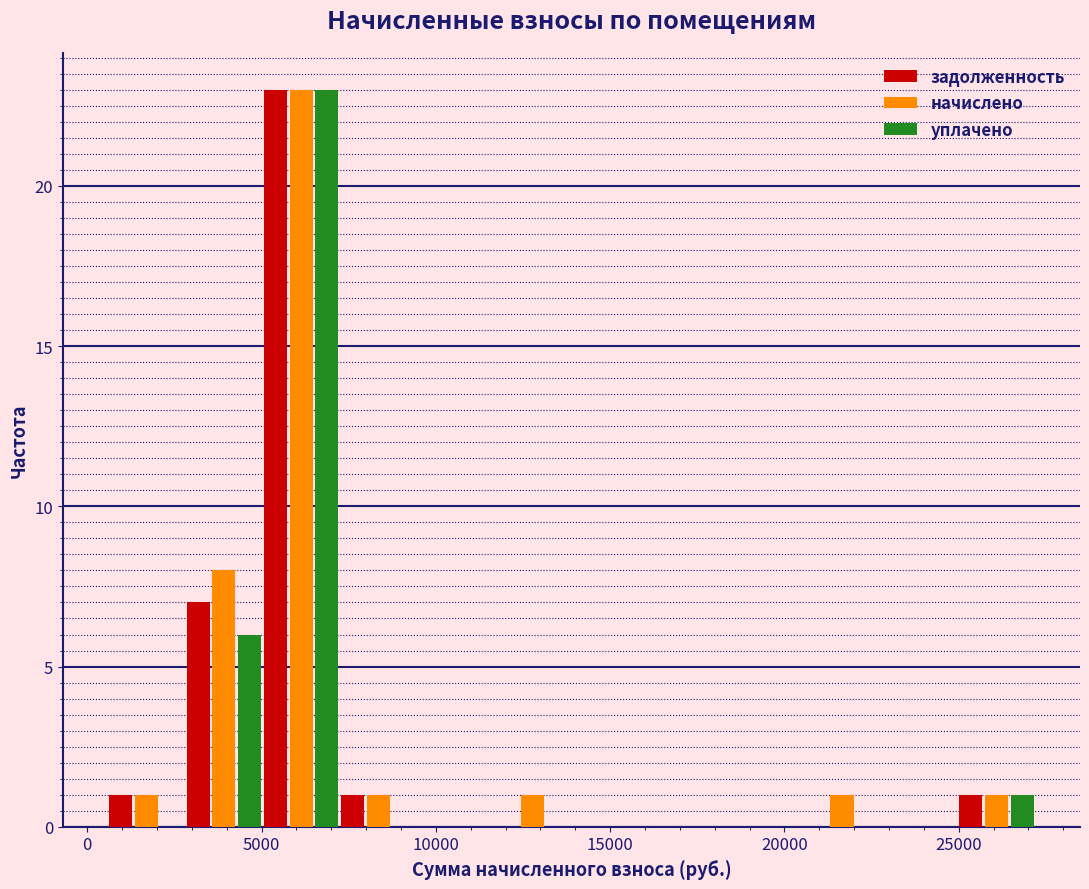

Reading left to right, list every range on the x-axis with the height of the bar of each series over it. Neither the bar edges nor the heights are printed on the chart, so give them approximately, as read against the axes.

500 to 3000: задолженность=1	начислено=1	уплачено=0
3000 to 5000: задолженность=7	начислено=8	уплачено=6
5000 to 7000: задолженность=23	начислено=23	уплачено=23
7000 to 9500: задолженность=1	начислено=1	уплачено=0
9500 to 11500: задолженность=0	начислено=0	уплачено=0
11500 to 14000: задолженность=0	начислено=1	уплачено=0
14000 to 16000: задолженность=0	начислено=0	уплачено=0
16000 to 18500: задолженность=0	начислено=0	уплачено=0
18500 to 20500: задолженность=0	начислено=0	уплачено=0
20500 to 23000: задолженность=0	начислено=1	уплачено=0
23000 to 25000: задолженность=0	начислено=0	уплачено=0
25000 to 27000: задолженность=1	начислено=1	уплачено=1